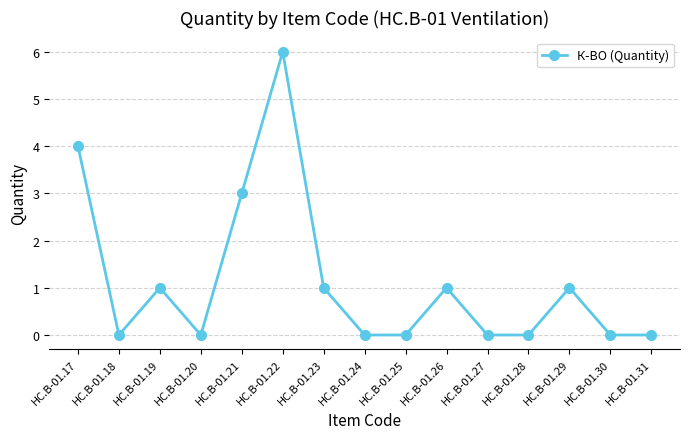

Which has a higher value, HC.B-01.29 or HC.B-01.21?

HC.B-01.21